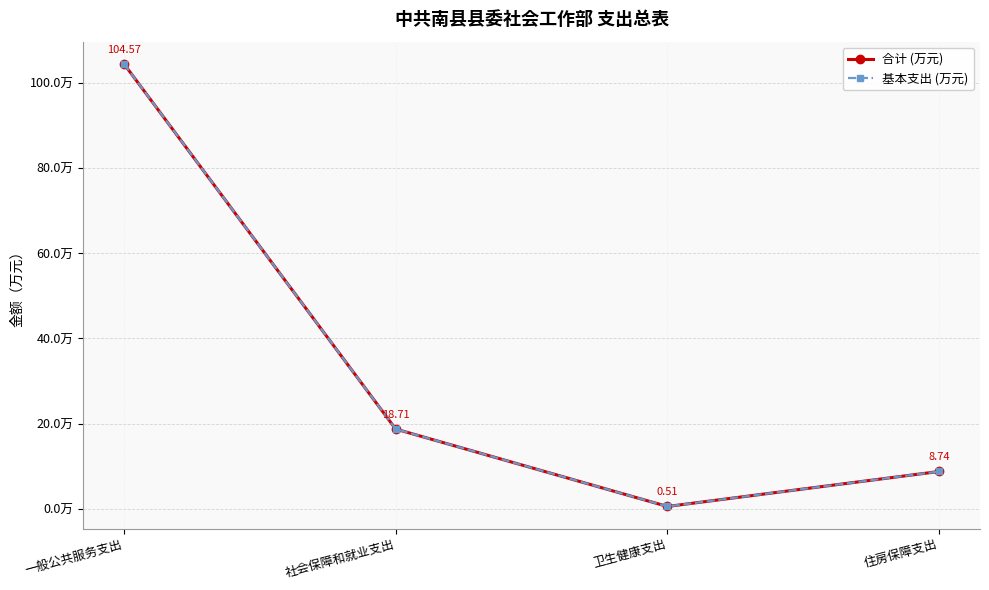

At which category is the sum across all series the highest?

一般公共服务支出